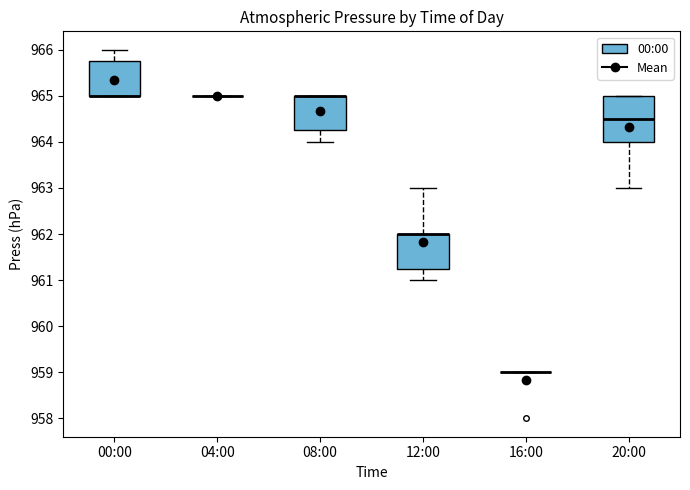

Reading left to right, read every box against the y-axis: the position of its median line, the range the box covers, and the ends of its whiskers. The values are not printed on the chart, so give them approximately, as read against the axis.

00:00: median 965.0 (drawn on the box's lower edge), box 965.0 to 965.8, whiskers 965.0 to 966.0
04:00: box collapsed to a line at 965.0, whiskers 965.0 to 965.0
08:00: median 965.0 (drawn on the box's upper edge), box 964.3 to 965.0, whiskers 964.0 to 965.0
12:00: median 962.0 (drawn on the box's upper edge), box 961.3 to 962.0, whiskers 961.0 to 963.0
16:00: box collapsed to a line at 959.0, whiskers 959.0 to 959.0
20:00: median 964.5, box 964.0 to 965.0, whiskers 963.0 to 965.0